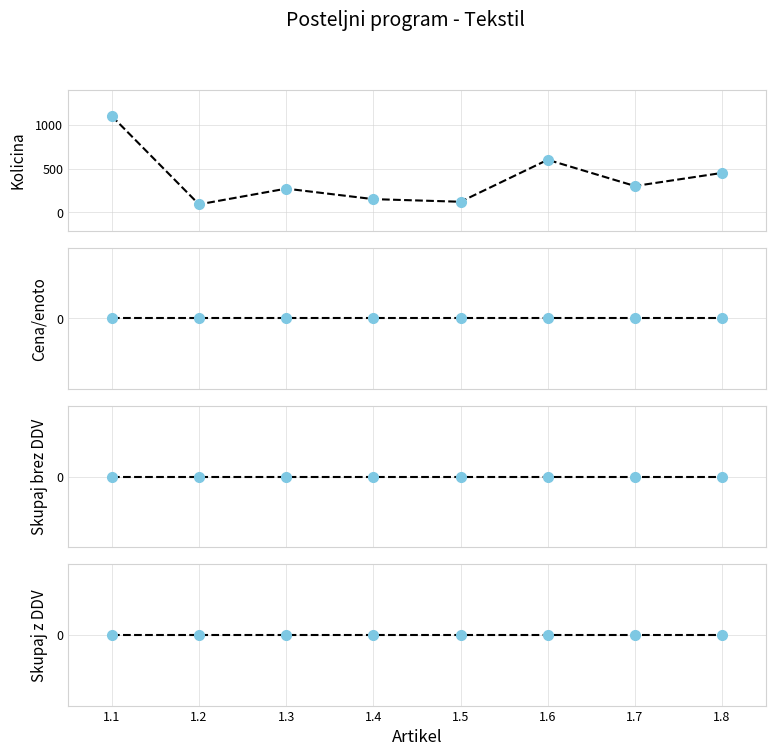

What is the average value of the Orientacijska kolicina series?

385